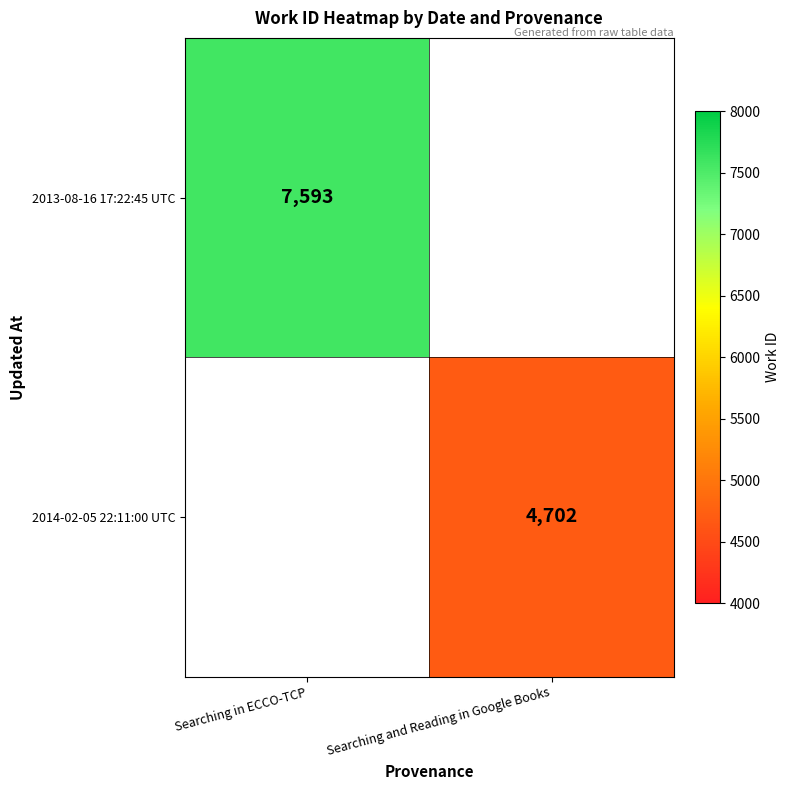

The value of 2013-08-16 17:22:45 UTC at Searching in ECCO-TCP is 5134. True or false?

False